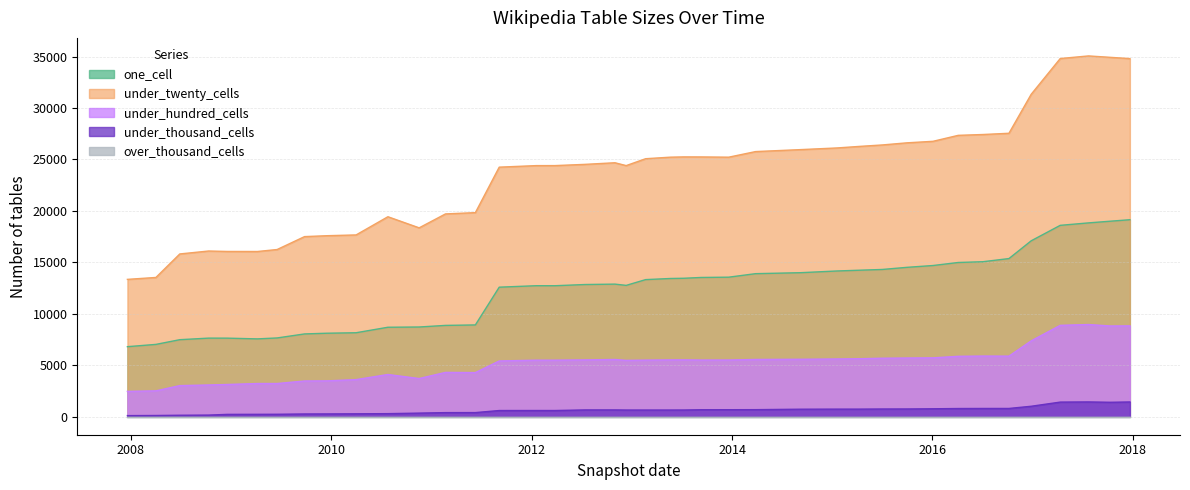

What is the total value across all series at 2015-10-01?

47576